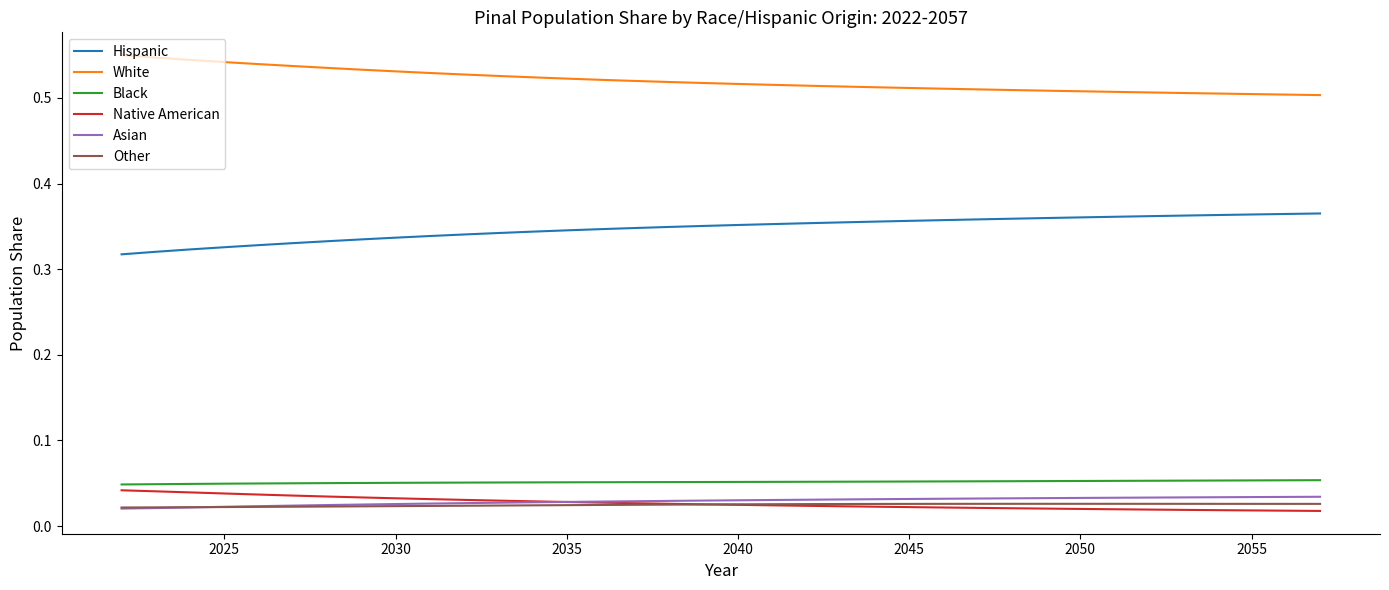

How many Black values are between 0 and 1?

36